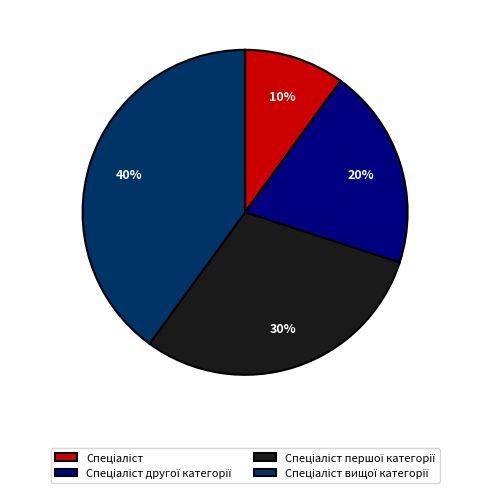

Is there any slice that represents more than half of the pie?

No